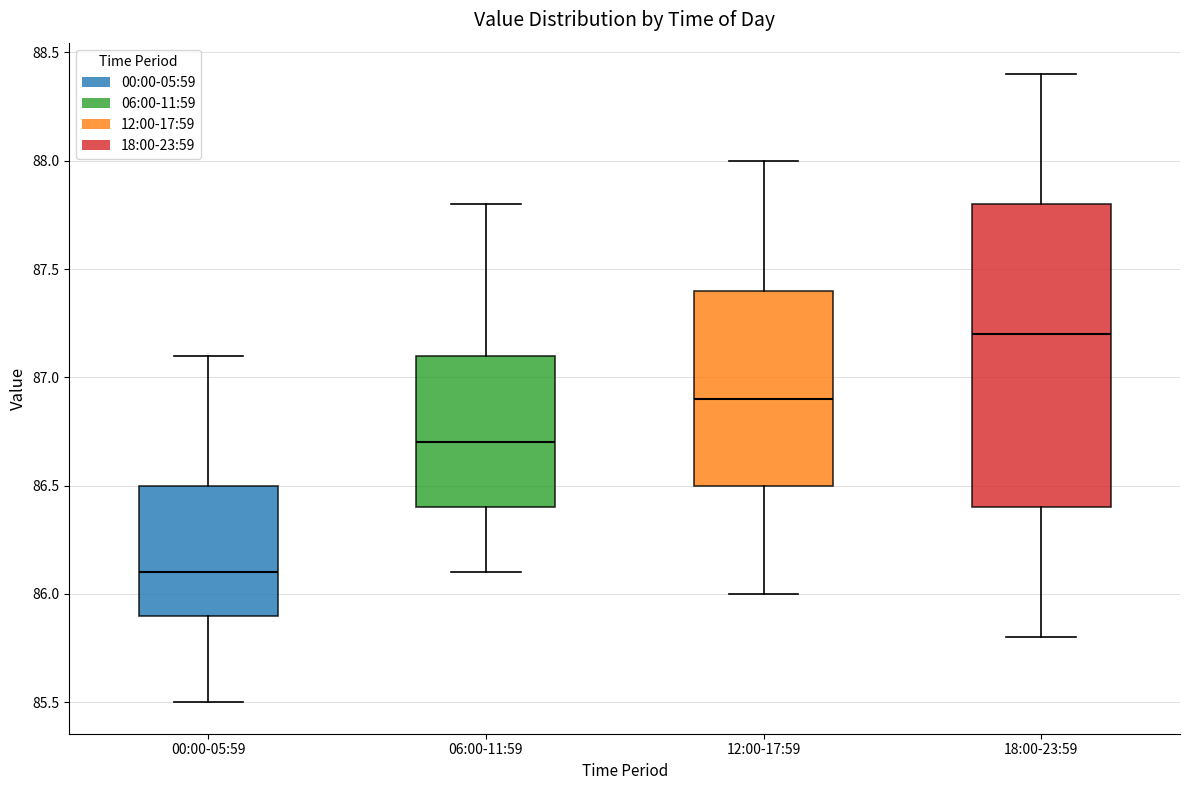

Reading left to right, transcribe this box plot: for each box, give where its median line is, the range the box spans, and where its two whiskers end, as read against the y-axis. The values are not printed on the chart, so give them approximately, as read against the axis.

00:00-05:59: median 86.1, box 85.9 to 86.5, whiskers 85.5 to 87.1
06:00-11:59: median 86.7, box 86.4 to 87.1, whiskers 86.1 to 87.8
12:00-17:59: median 86.9, box 86.5 to 87.4, whiskers 86.0 to 88.0
18:00-23:59: median 87.2, box 86.4 to 87.8, whiskers 85.8 to 88.4